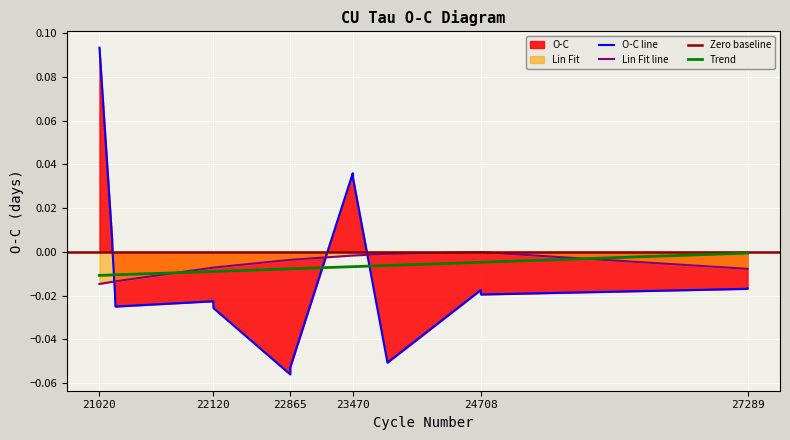

Between 21143.5 and 24708.5, which series saw the biggest shift?

O-C